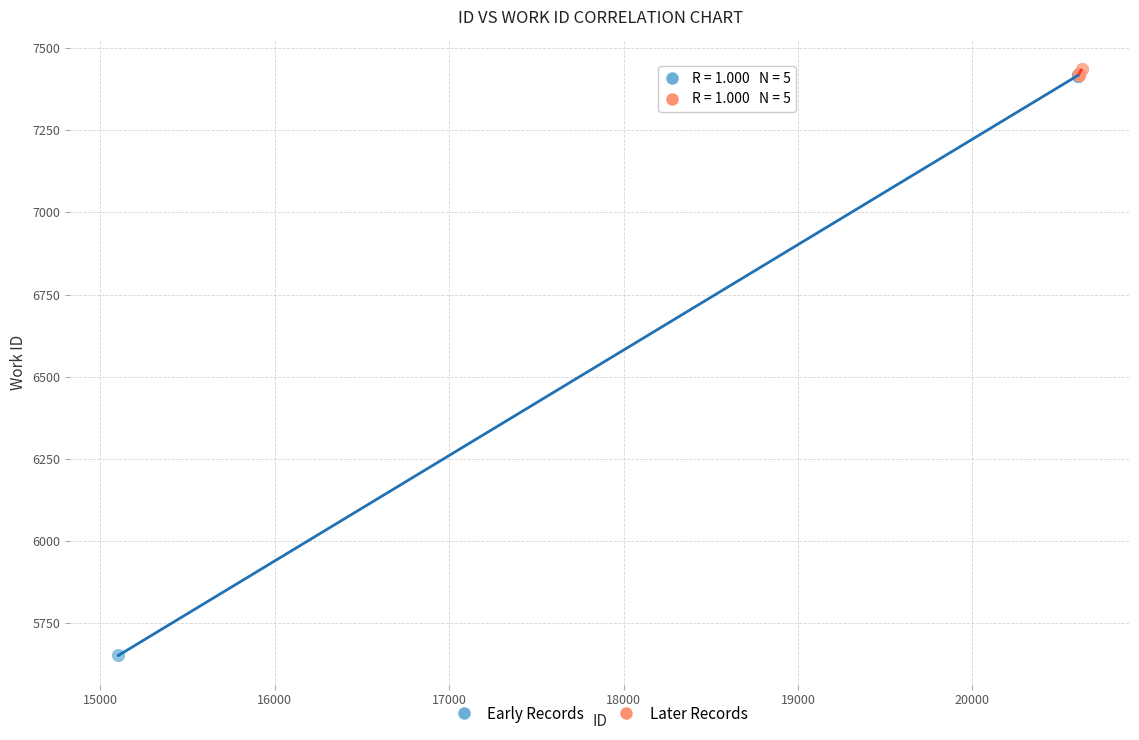

Which series has the widest spread of Y values?

Early Records